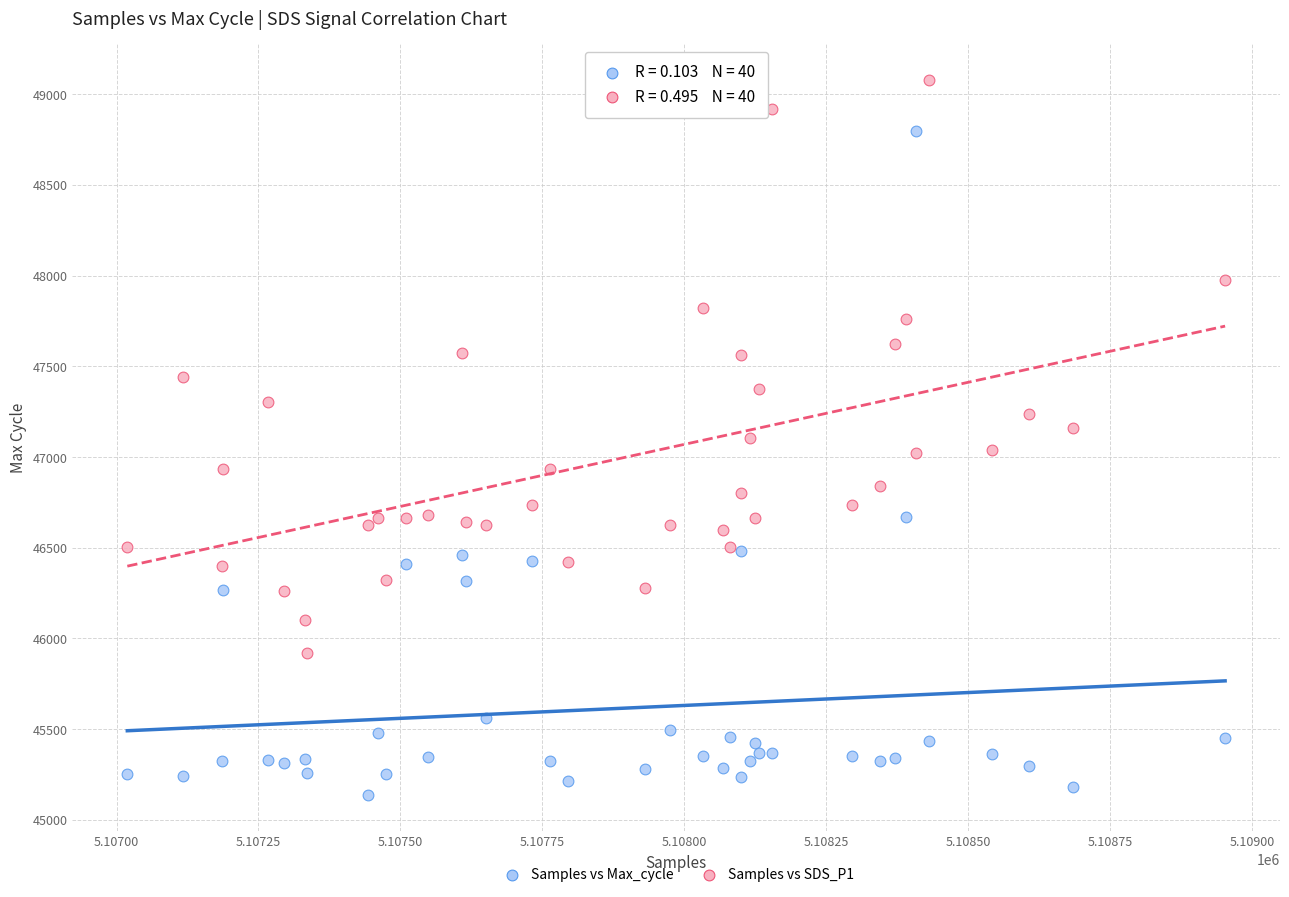

Which series contains the highest Y value?

Samples vs SDS_P1